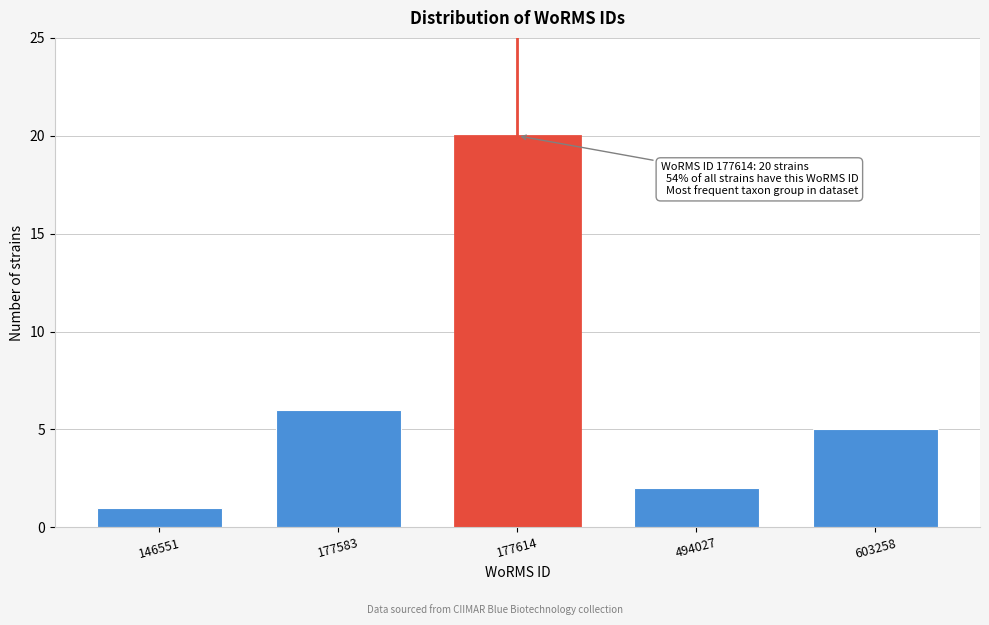

Reading left to right, list all the values displayed in this chart.

146551=1	177583=6	177614=20	494027=2	603258=5